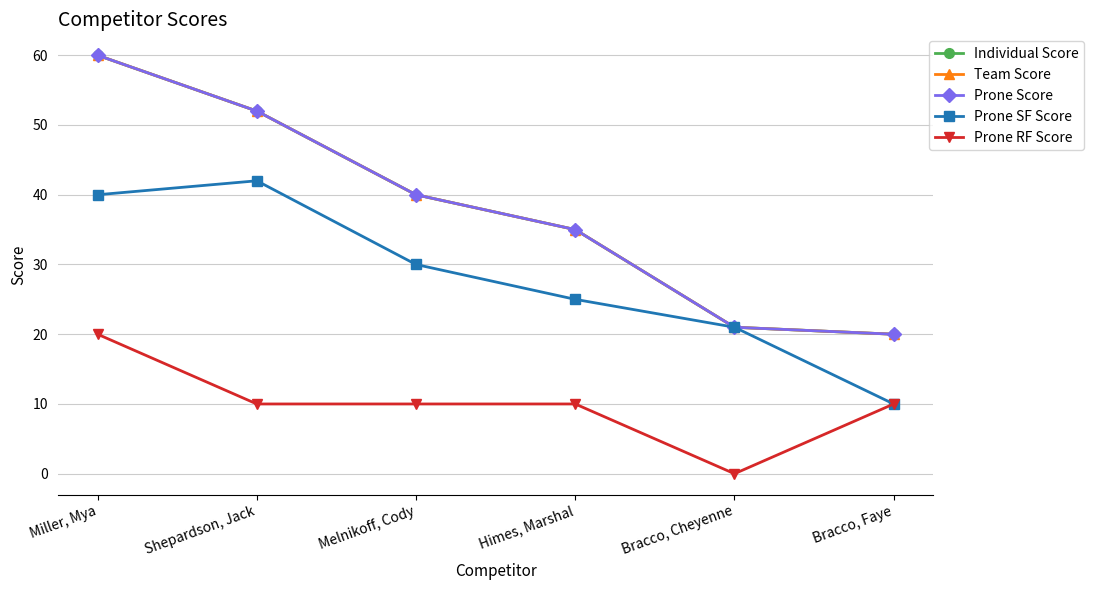

Does the chart have visible grid lines?

Yes